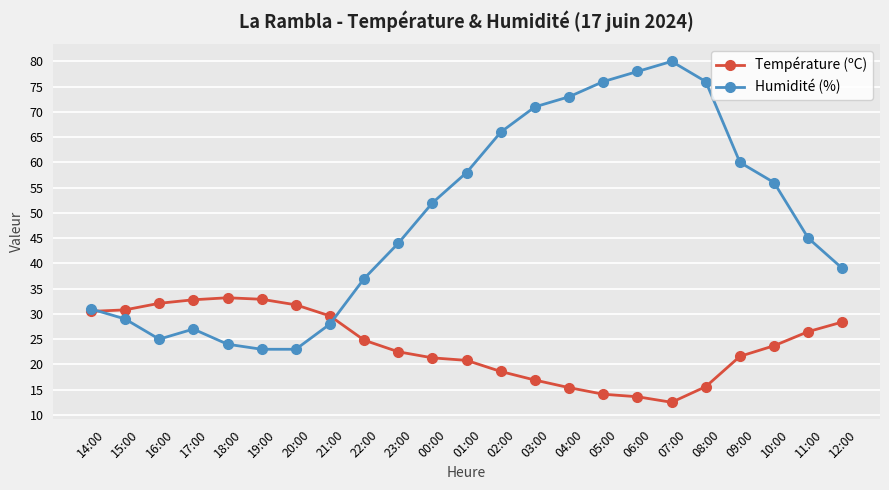

What is the minimum value for Température (ºC)?

12.5